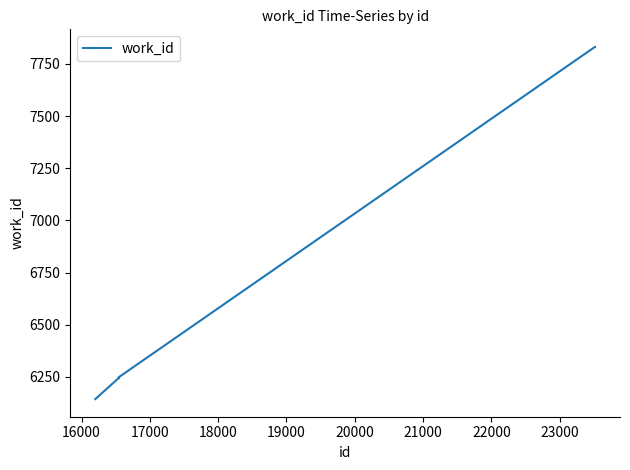

What is the smallest value displayed?

6144